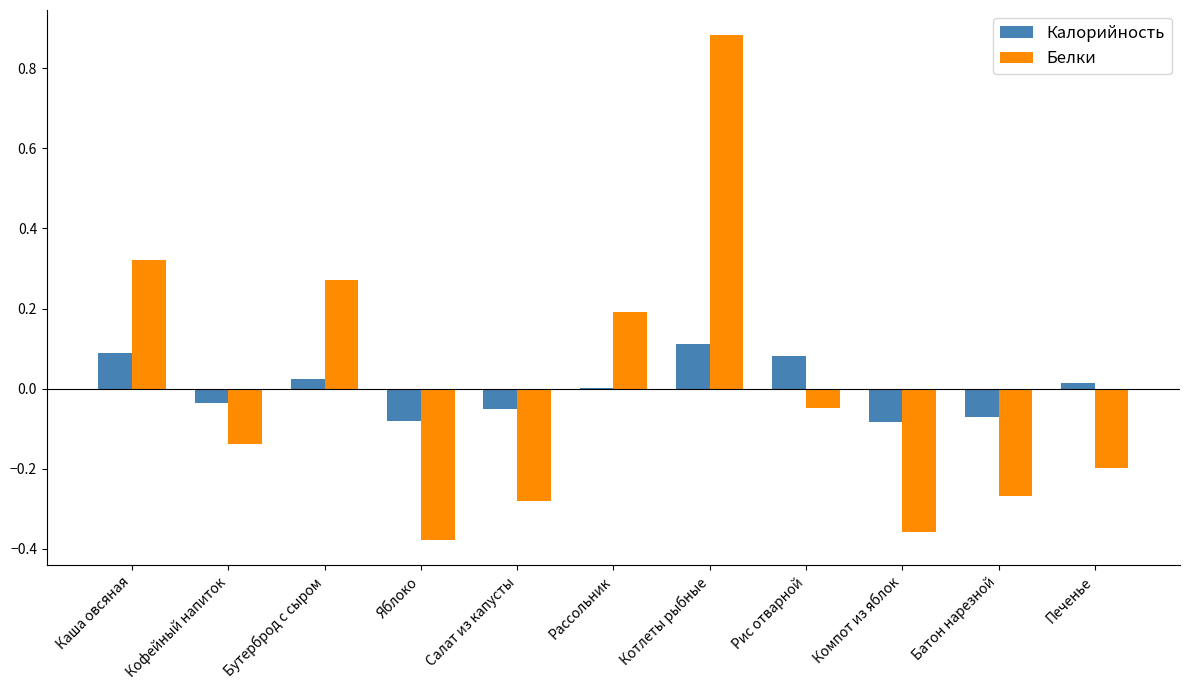

How many positive values does the Белки series have?

4